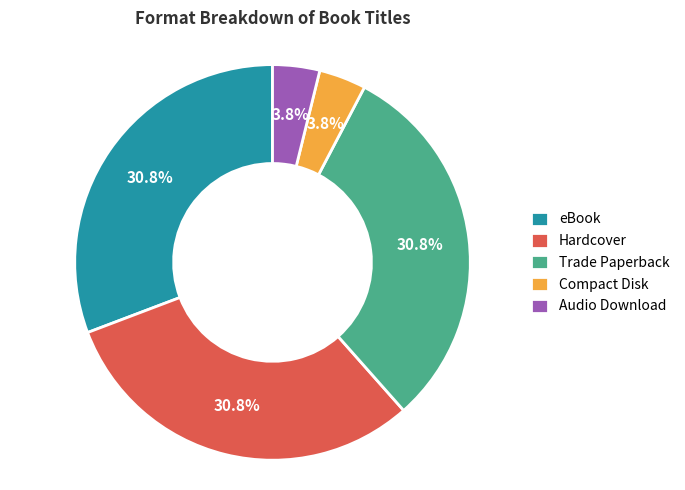

To the nearest percent, what is the combined percentage of Trade Paperback and Audio Download?

35%